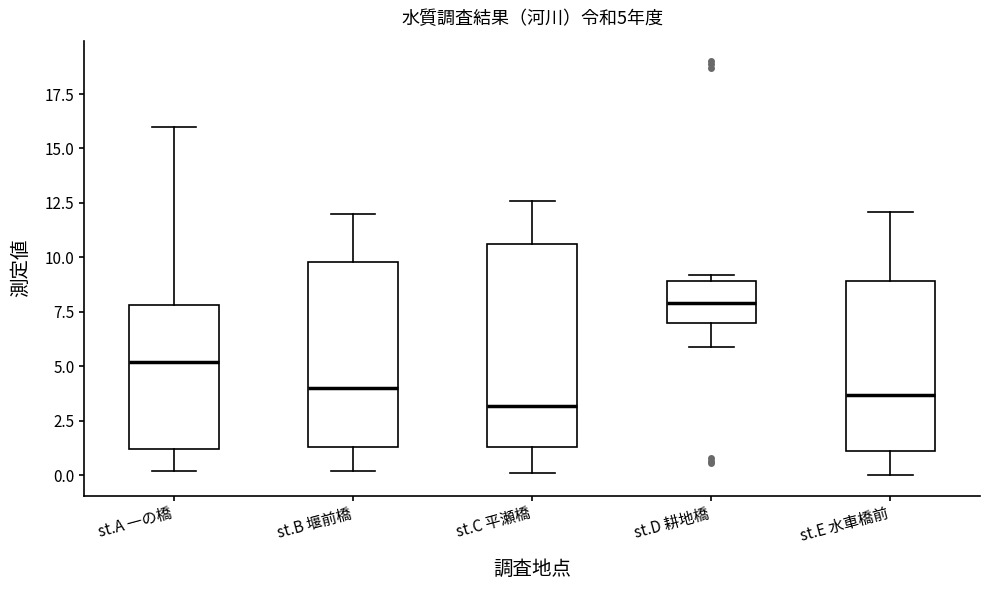

Comparing the boxes themselves (not the whiskers), which one is the tallest?

st.C 平瀬橋